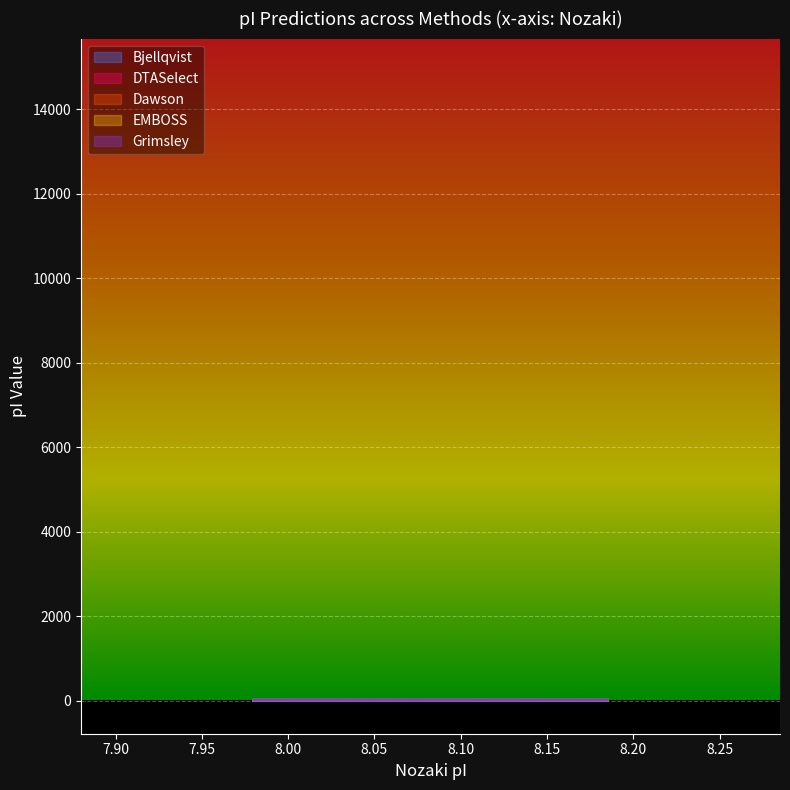

At which label is DTASelect closest to 8?

tr|A0A4D6ARV6